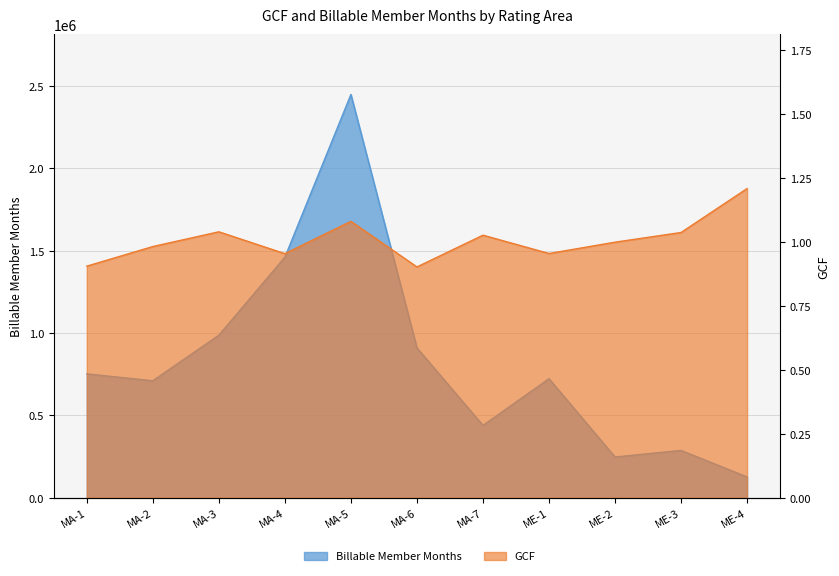

What is the difference between the Billable Member Months values at MA-1 and MA-5?

1696818.7